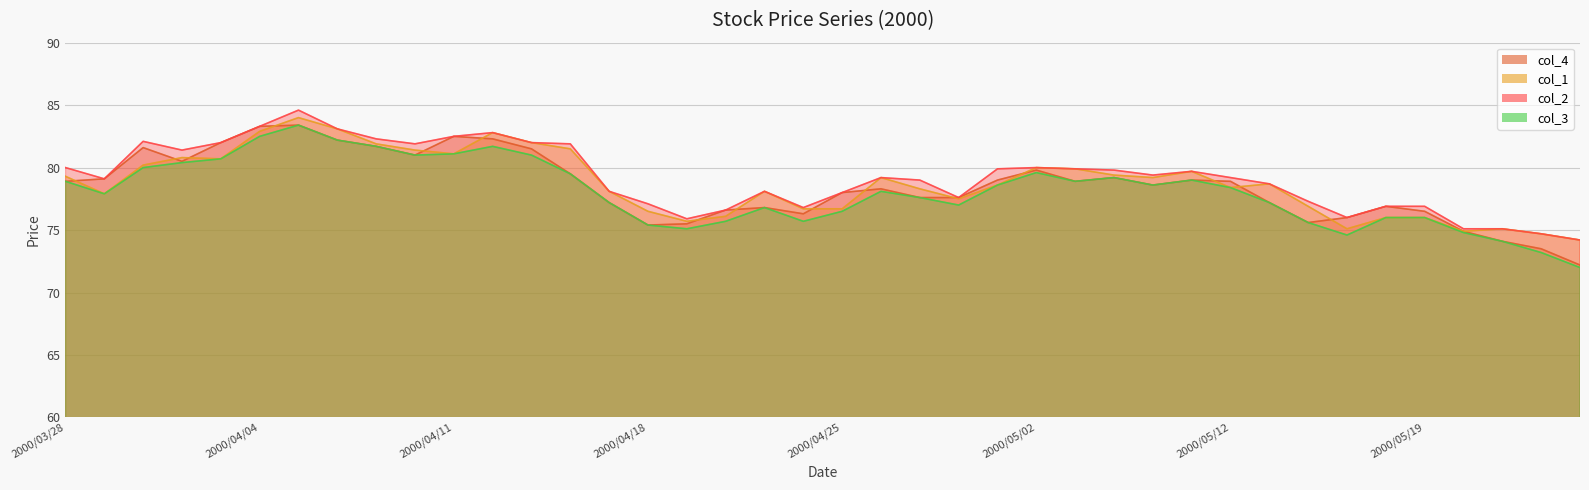

The value of col_1 at 2000/05/01 is 78.6. True or false?

True